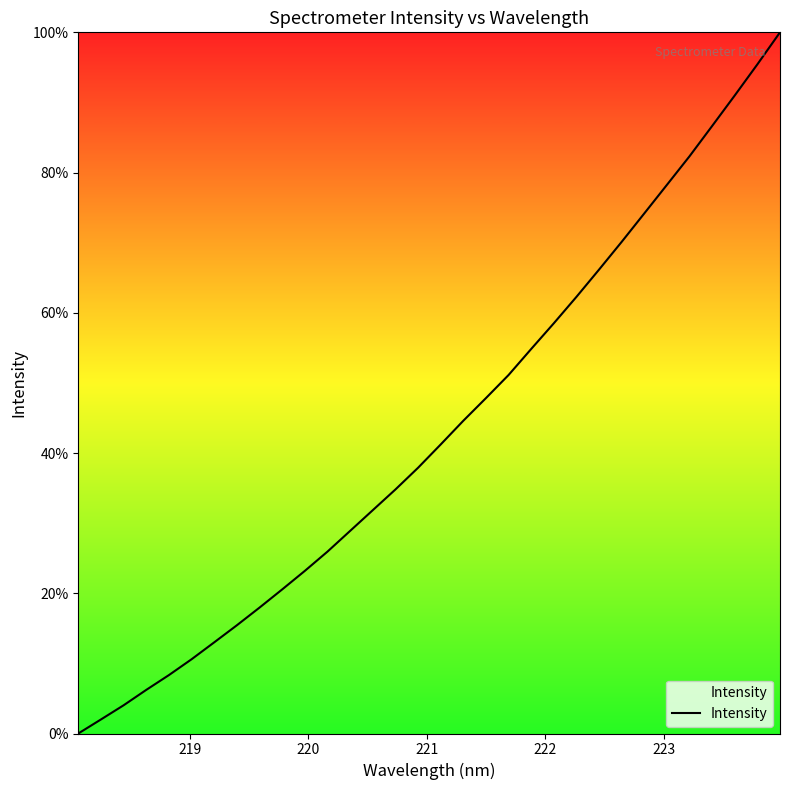

What is the difference between the maximum and minimum values?

100.0